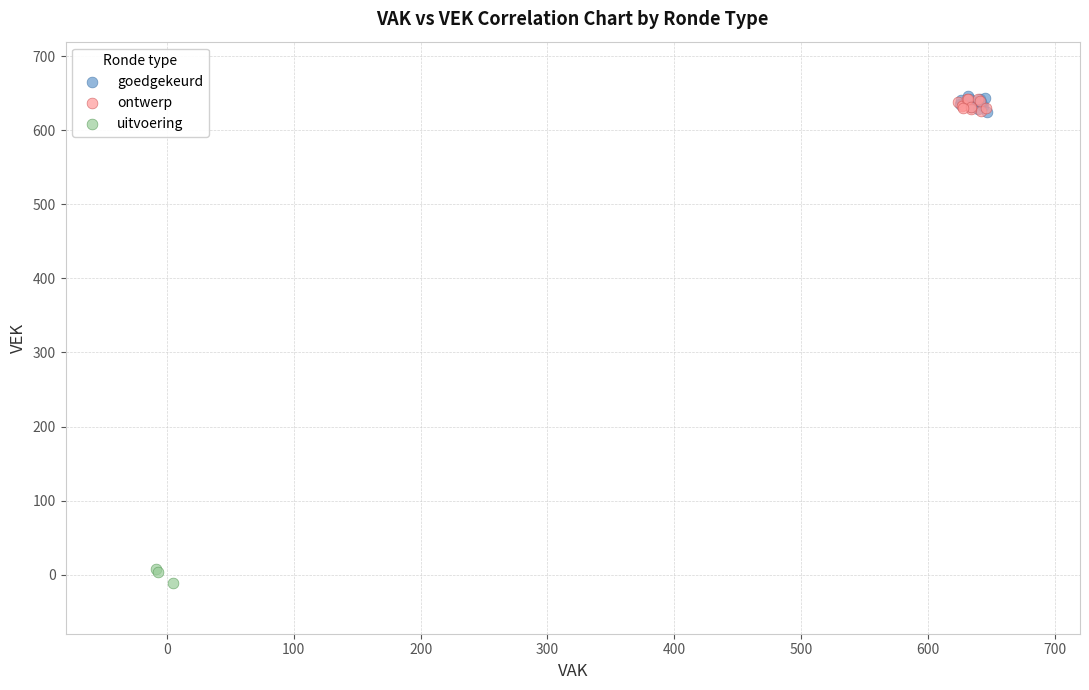

Which series contains the lowest Y value?

uitvoering